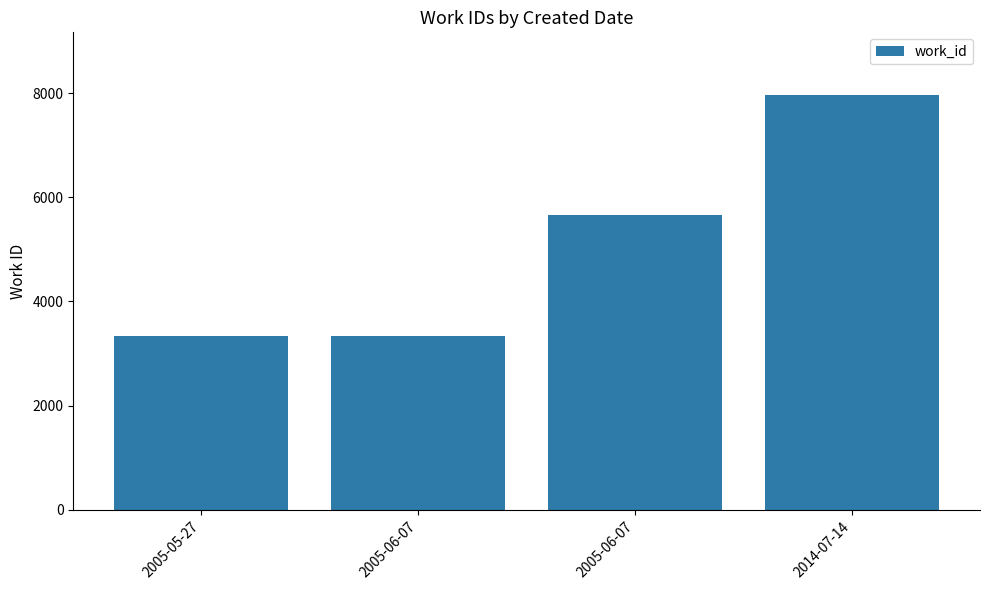

Rank the categories by value from highest to lowest.

2014-07-14, 2005-06-07, 2005-06-07, 2005-05-27